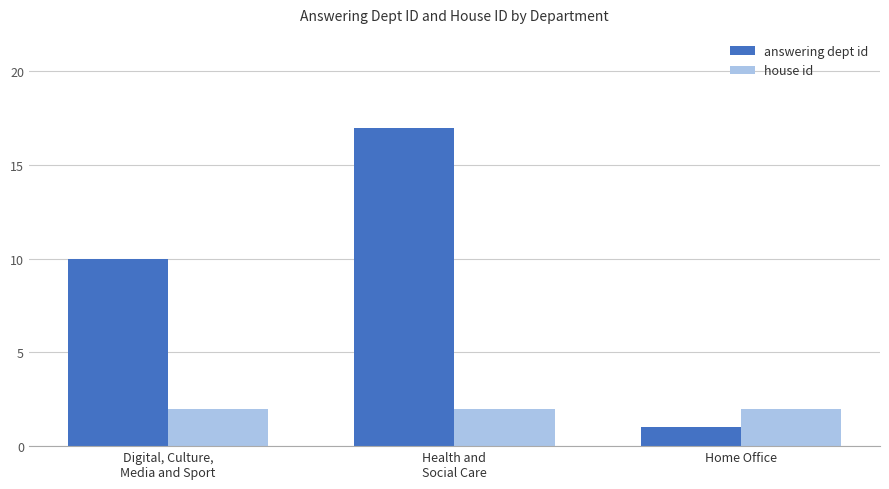

What is the difference between the answering dept id values at Home Office and Health and
Social Care?

16